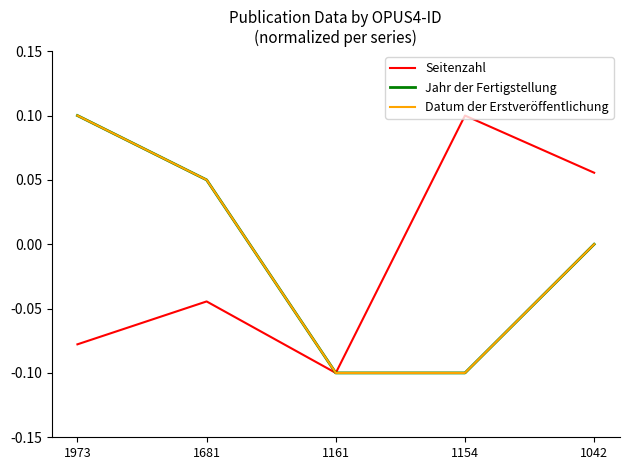

Does the chart have visible grid lines?

No